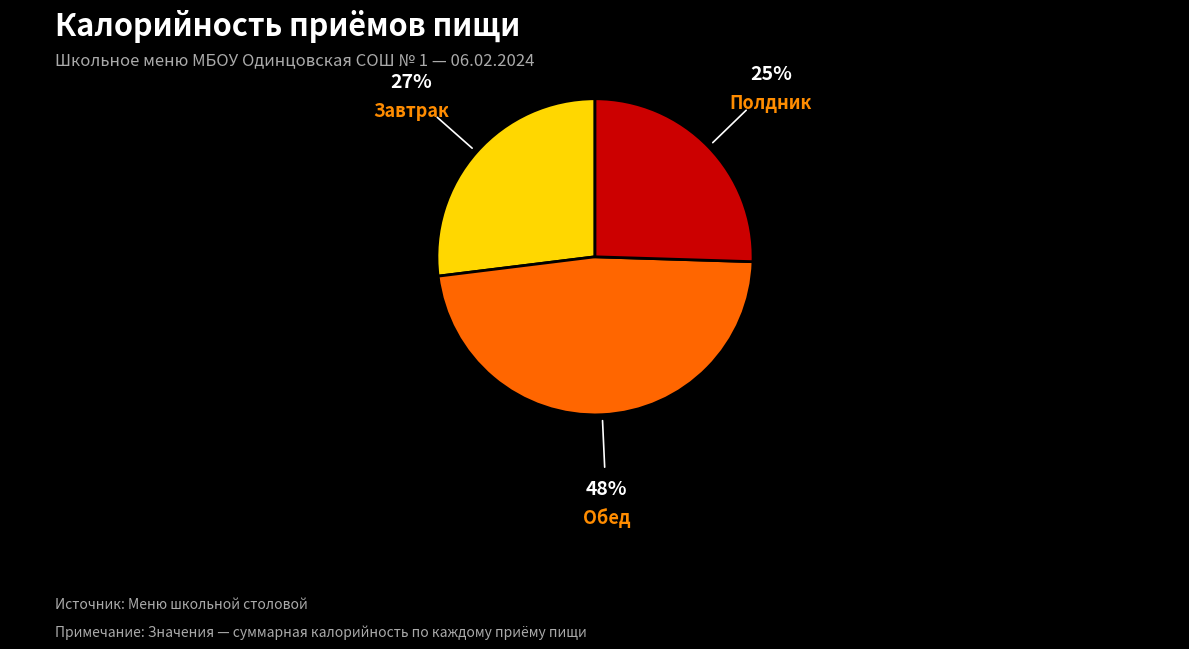

How many slices are in this pie chart?

3